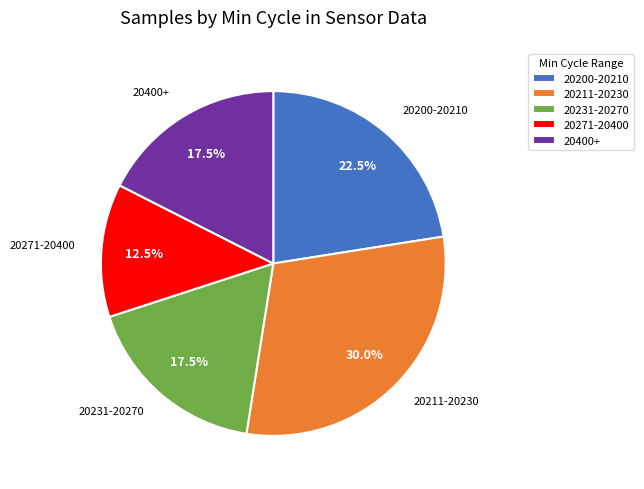

Approximately how many times larger is the value at 20211-20230 compared to 20231-20270?

1.7